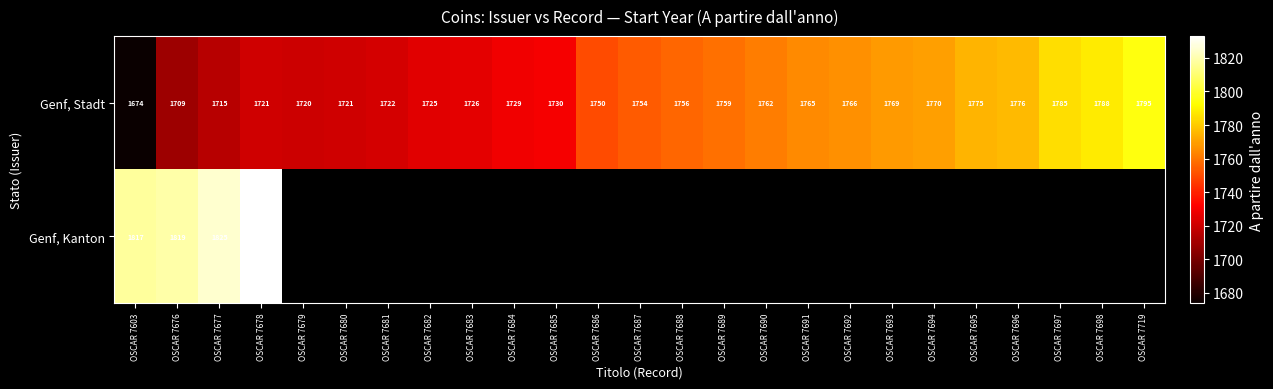

What value does the Genf, Stadt series have at OSCAR 7686, to the nearest 5?

1750